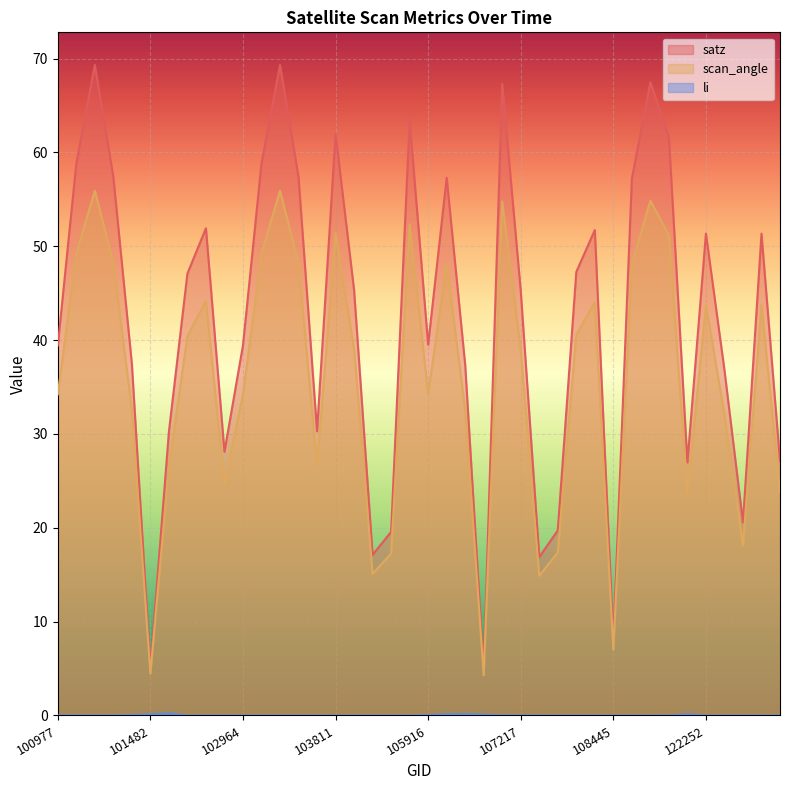

In satz, how many points are higher than both neighbors (excluding endpoints)?

11